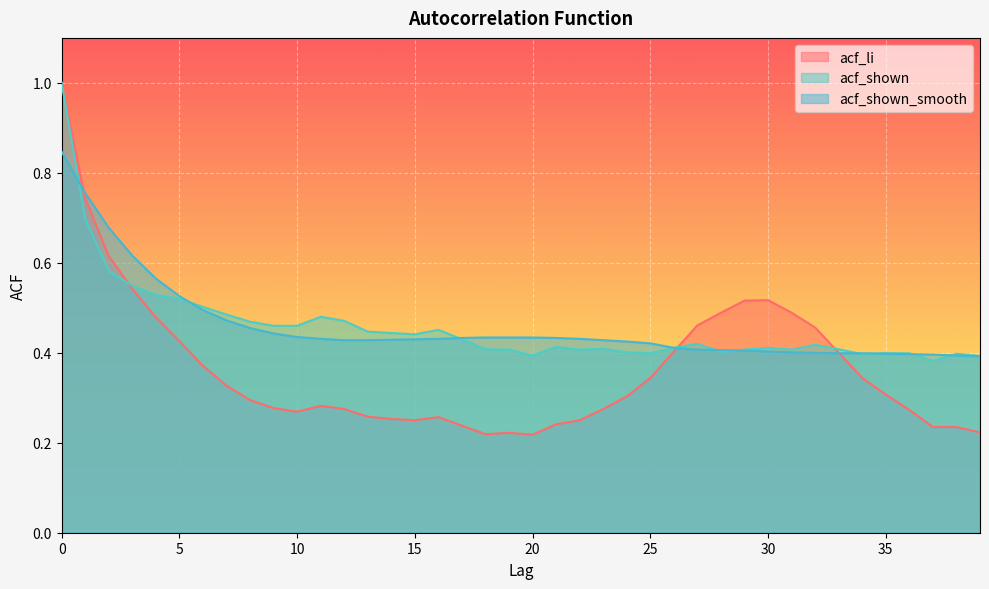

True or false: acf_shown_smooth has more than 1 interior local peaks.

False